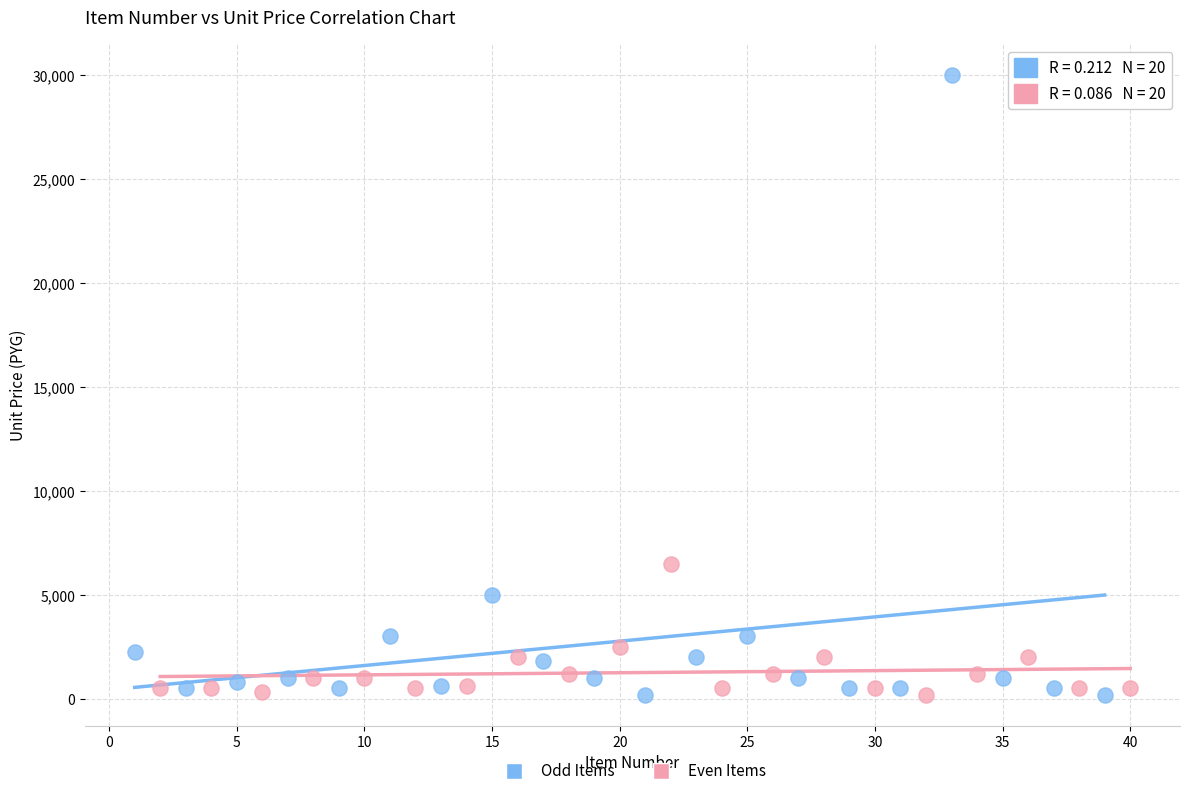

Which series contains the highest Y value?

Odd Items